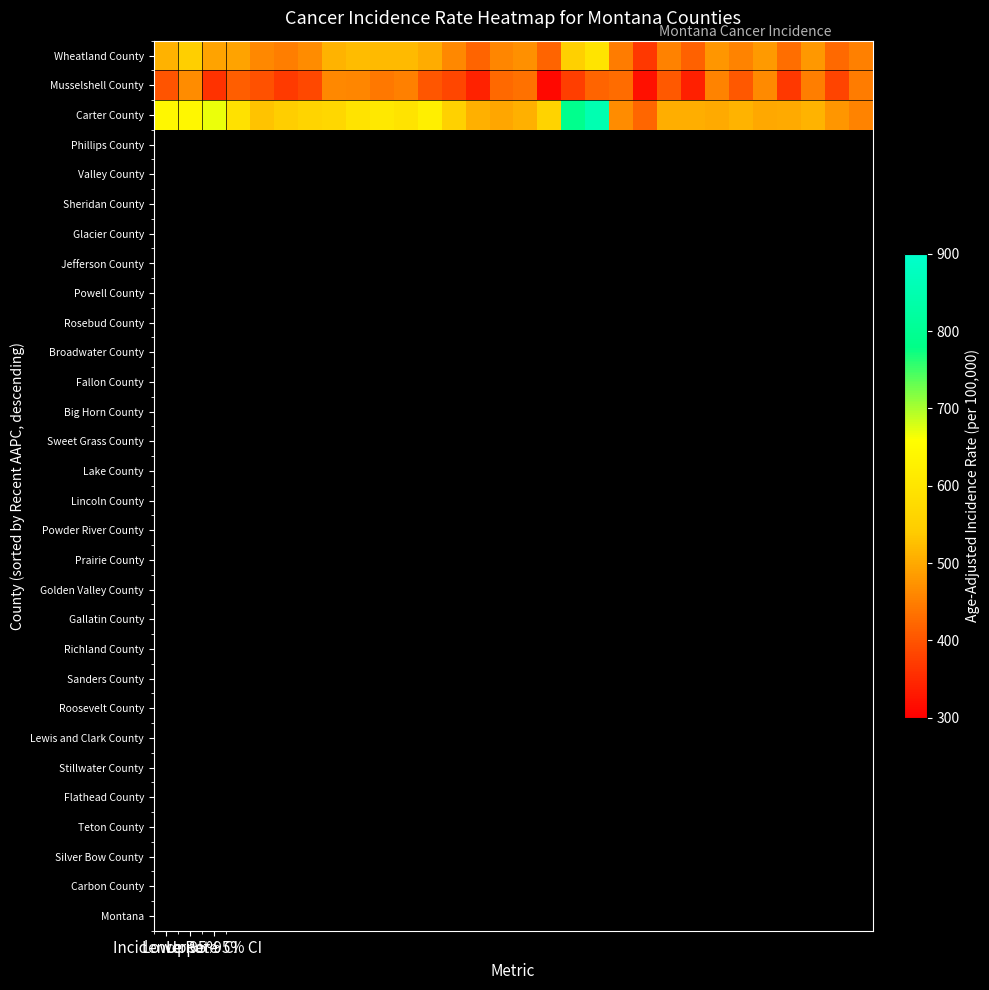

Count the number of data series in this chart.

3